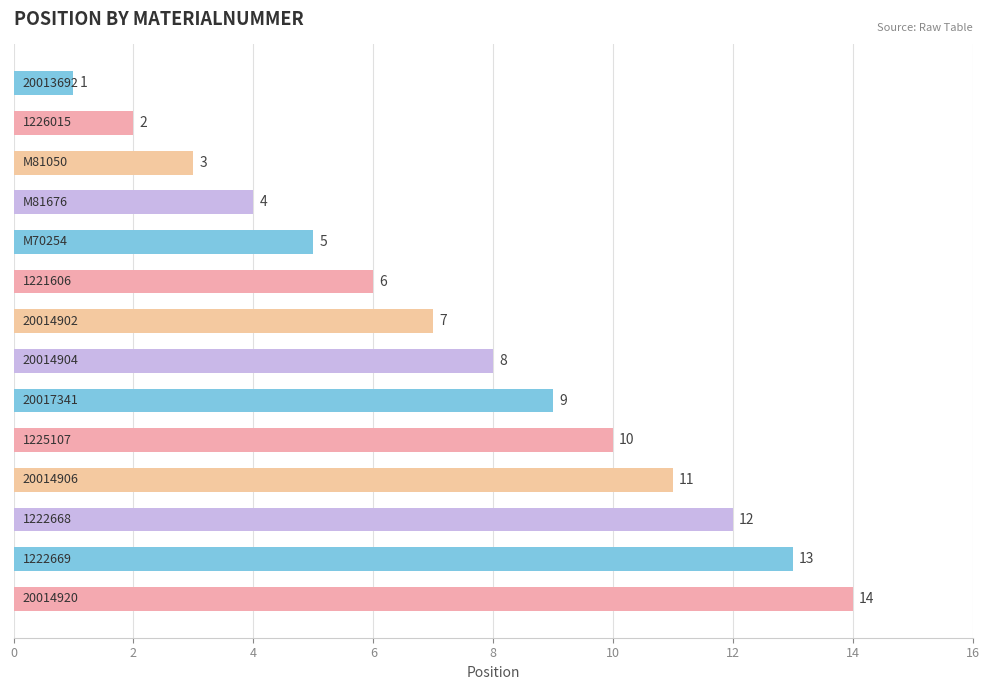

Count the number of data series in this chart.

1